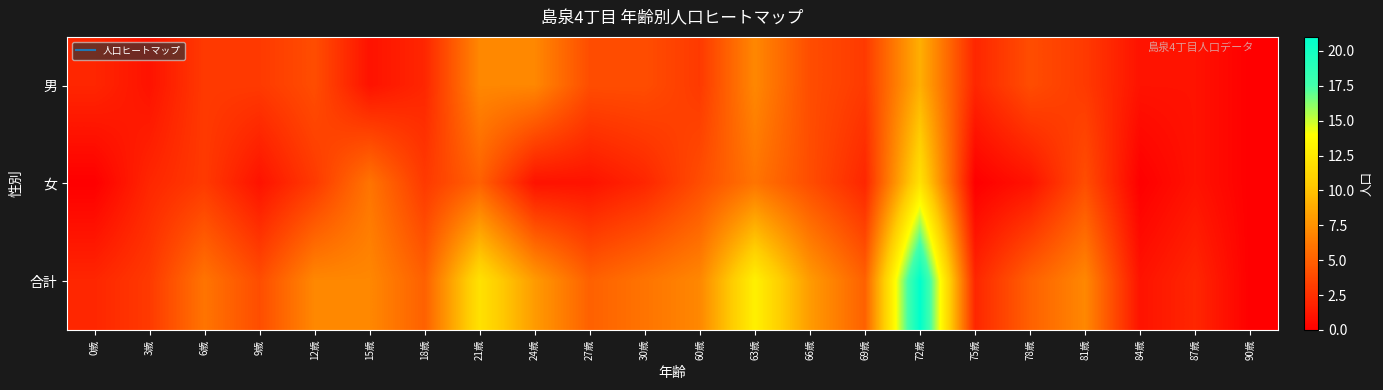

Which has a higher value, 84歳 or 66歳?

66歳